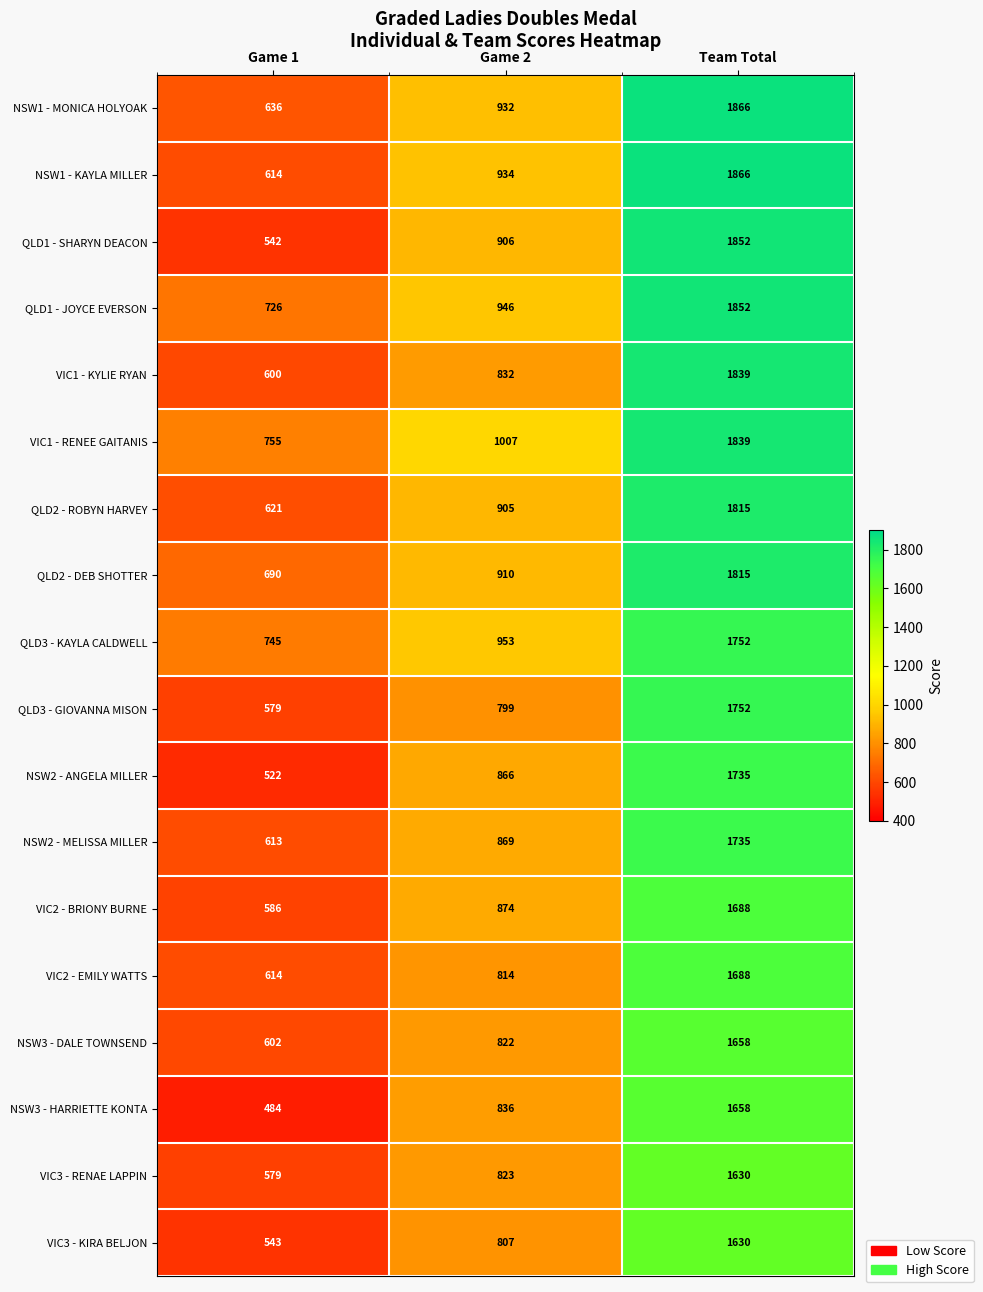

The VIC1 - RENEE GAITANIS series shows 2500 at Team Total. True or false?

False